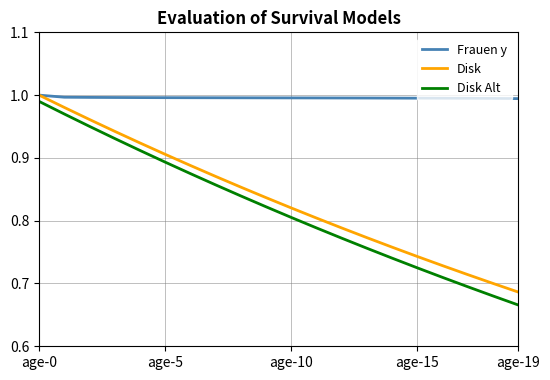

Which series has the widest spread of values?

Disk Alt